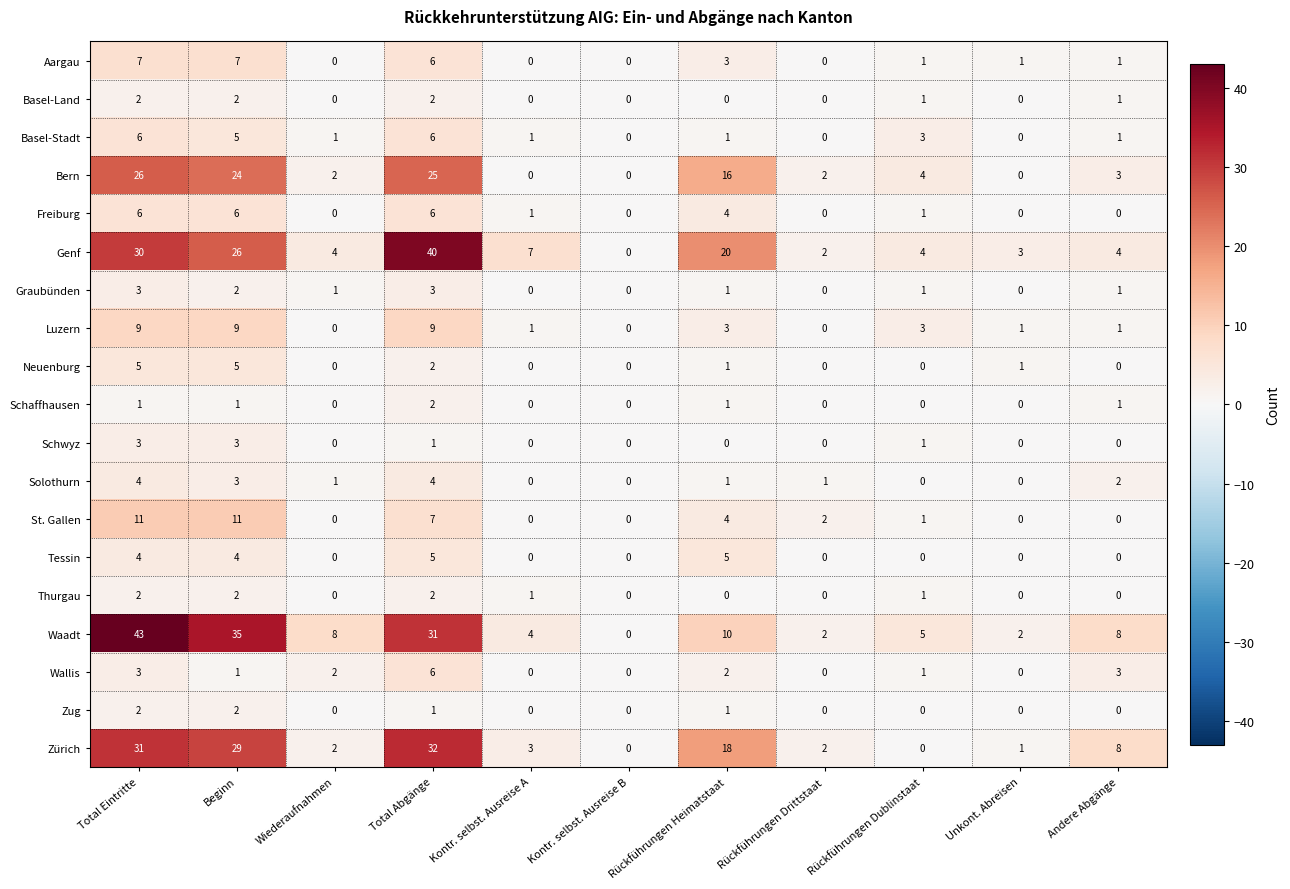

Is it true that Freiburg equals 0 at Rückführungen Drittstaat?

True